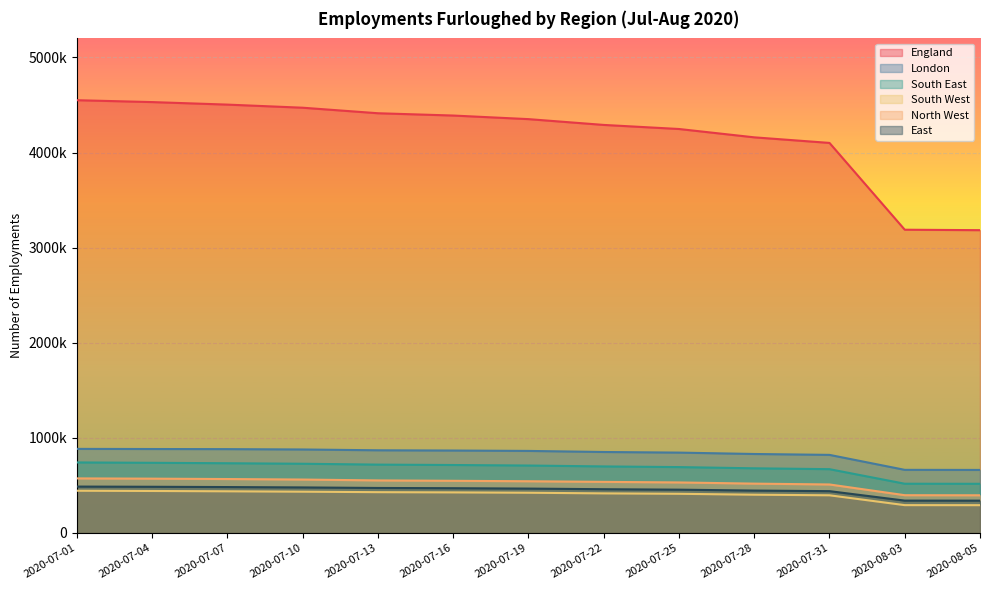

Is the value of East at 2020-07-13 greater than the value of England at 2020-07-13?

No